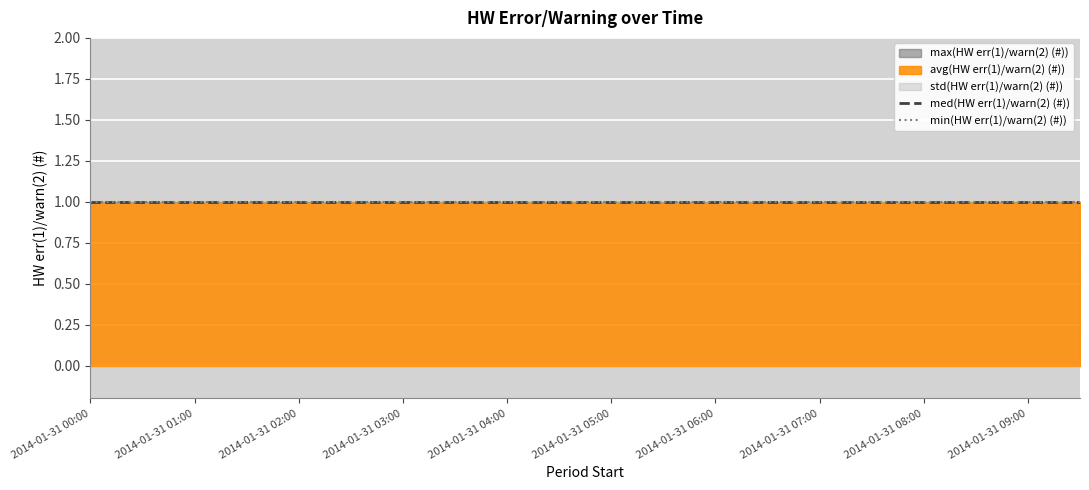

True or false: med(HW err(1)/warn(2) (#)) and max(HW err(1)/warn(2) (#)) intersect in this chart.

False